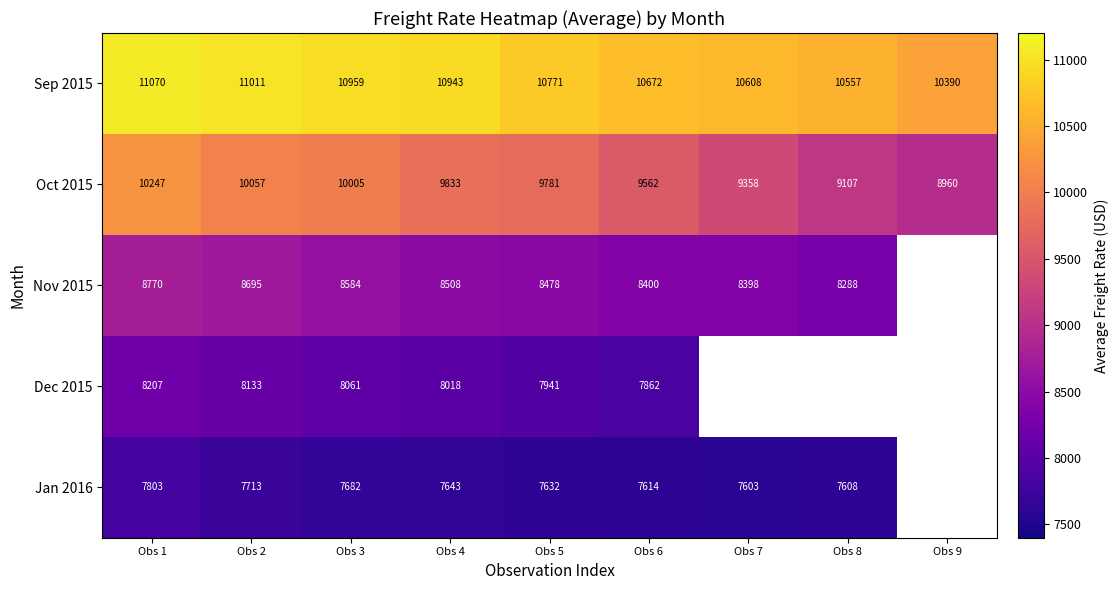

Where is Sep 2015 nearest to the value 10730?

Obs 5